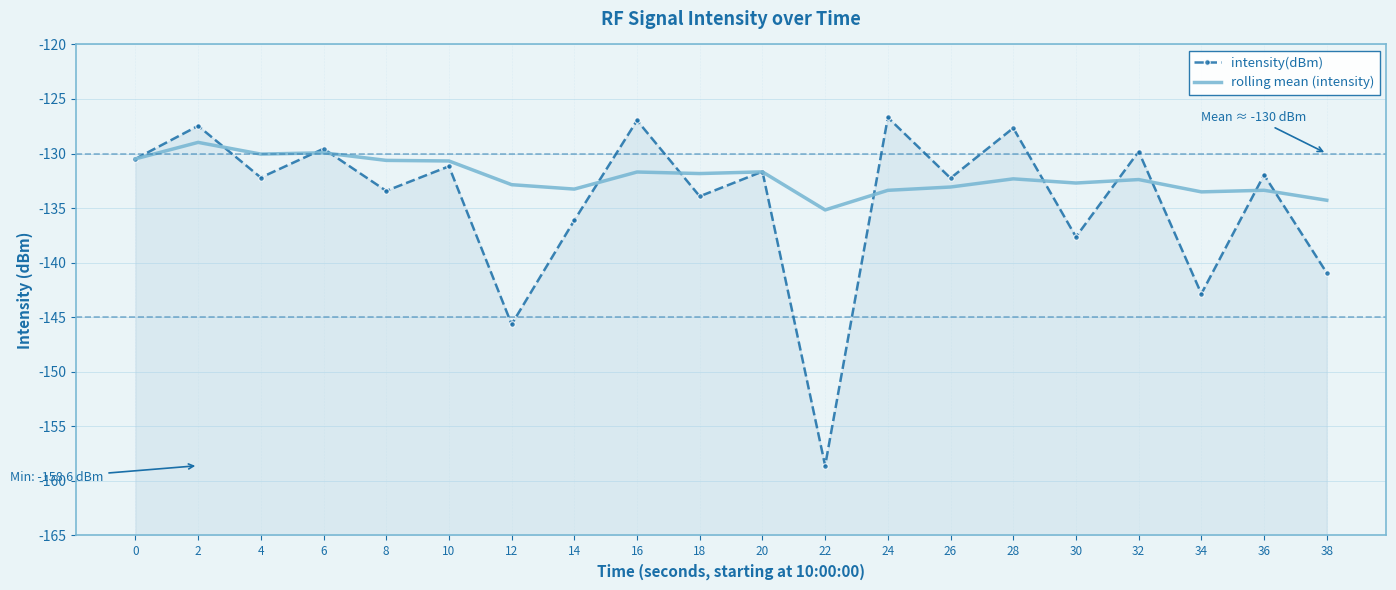

At how many categories does at least one series exceed -156?

20